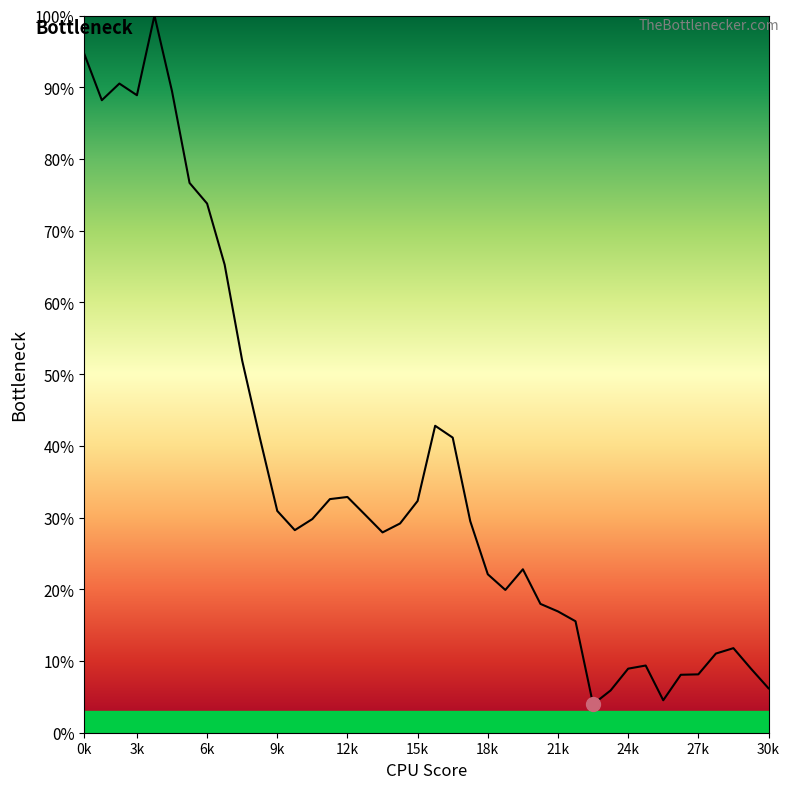

What is the minimum value shown in the chart?

4.0